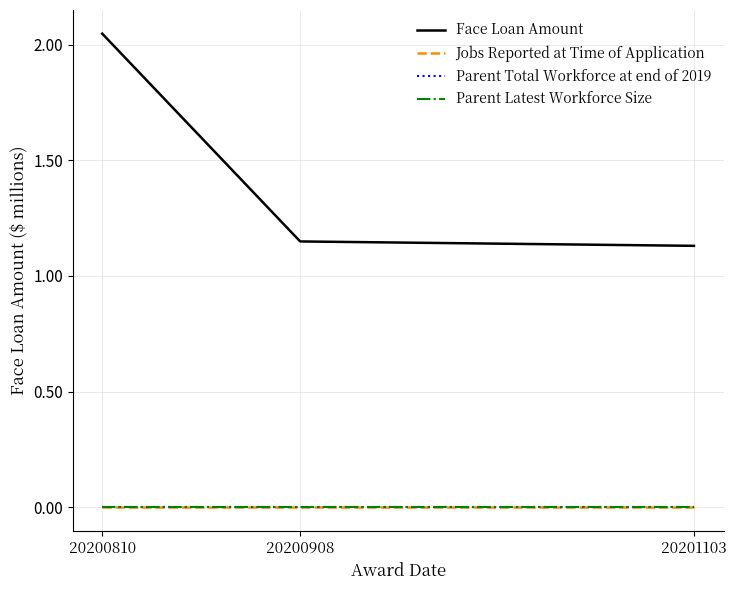

Is this an area chart (filled region under the line)?

No